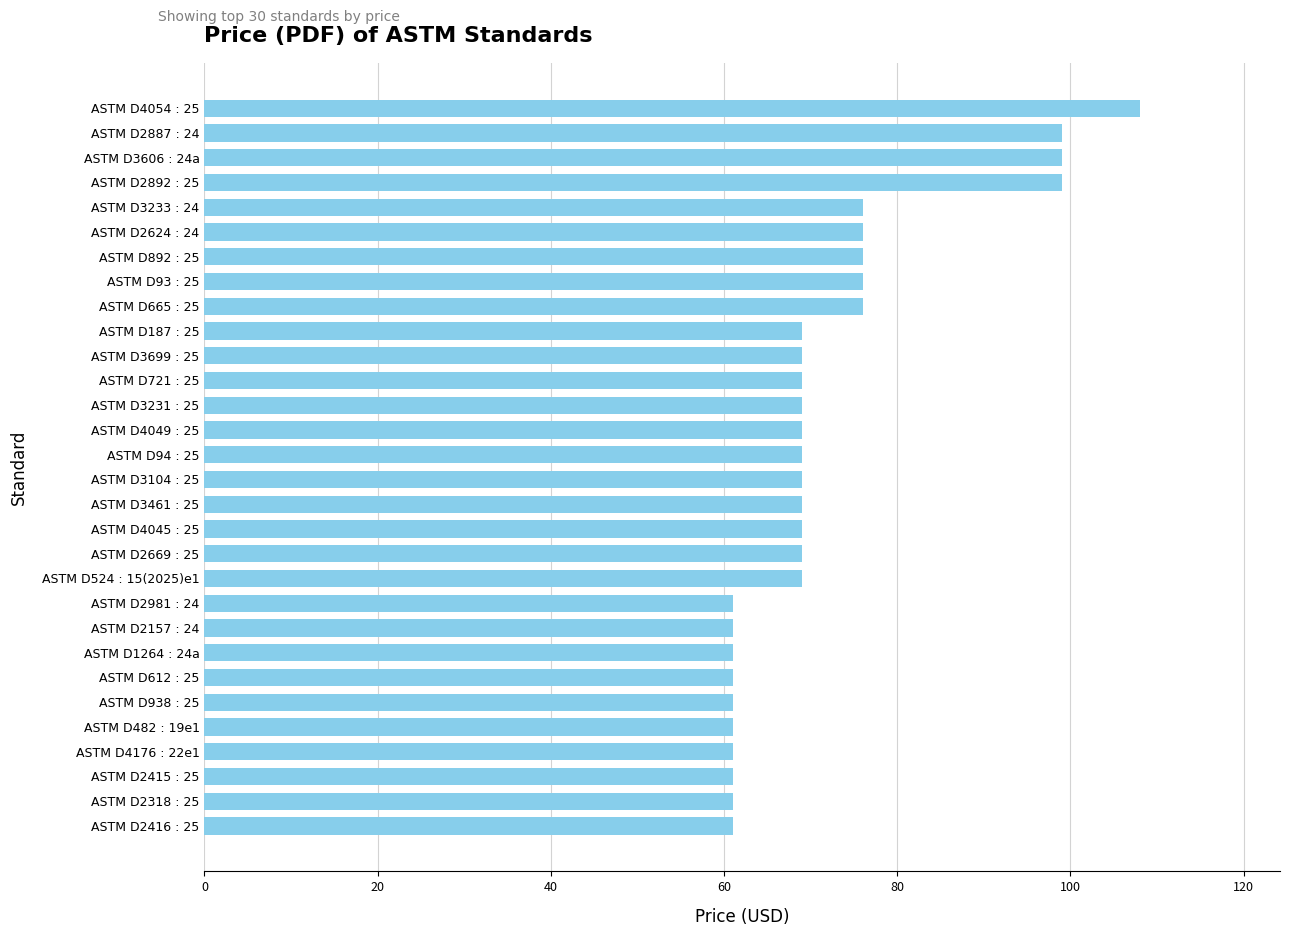

Which label corresponds to the largest value in the chart?

ASTM D4054 : 25